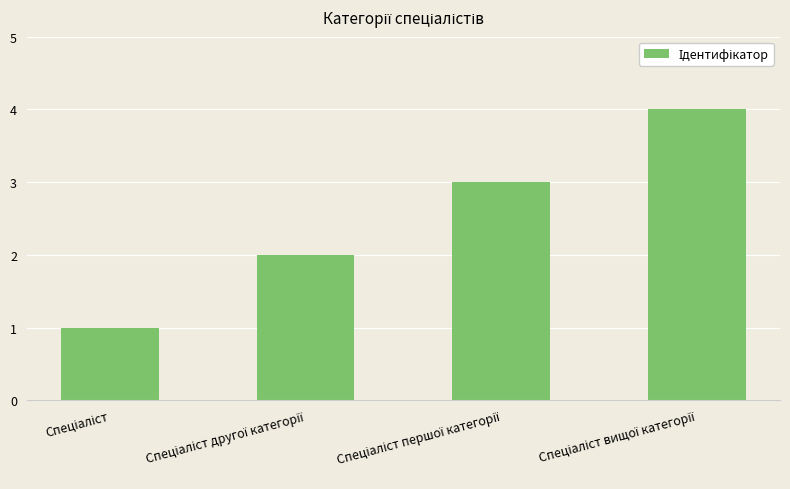

What is the difference between the maximum and minimum values?

3